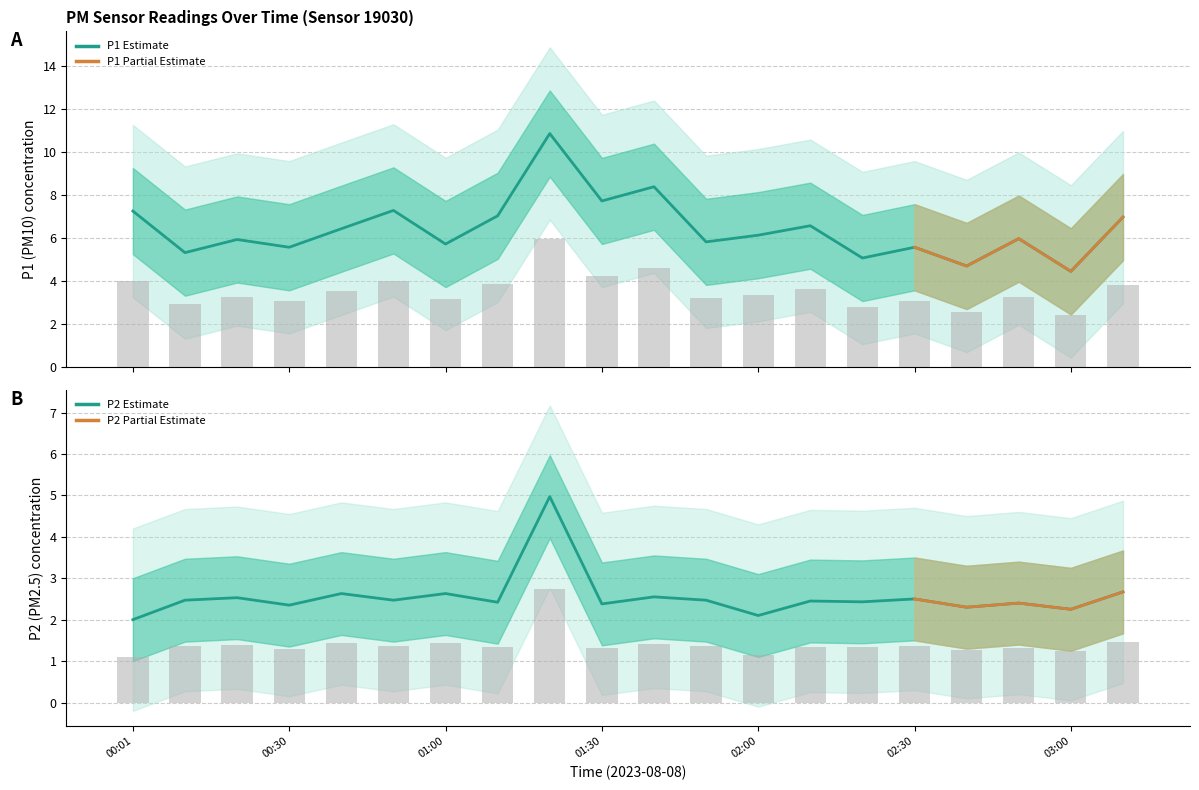

Which label corresponds to the smallest value in the chart?

00:01